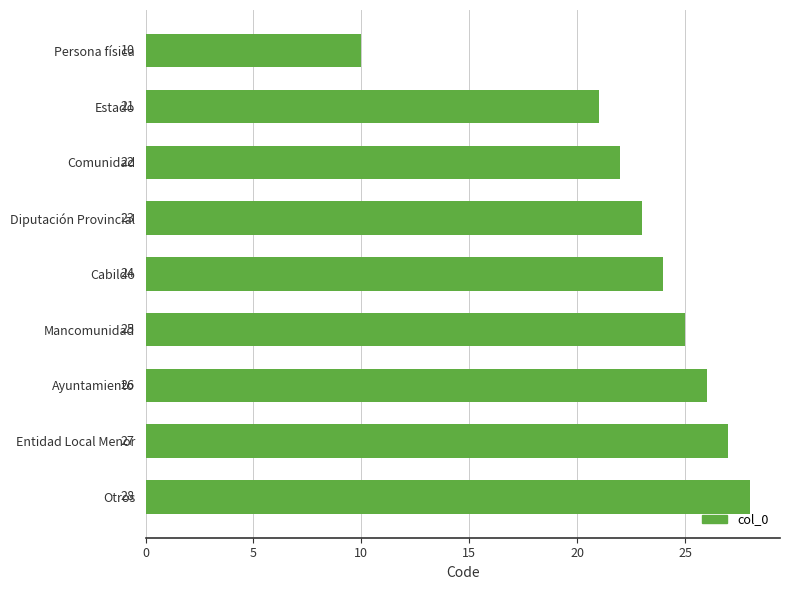

What is the difference between the maximum and second lowest values?

7